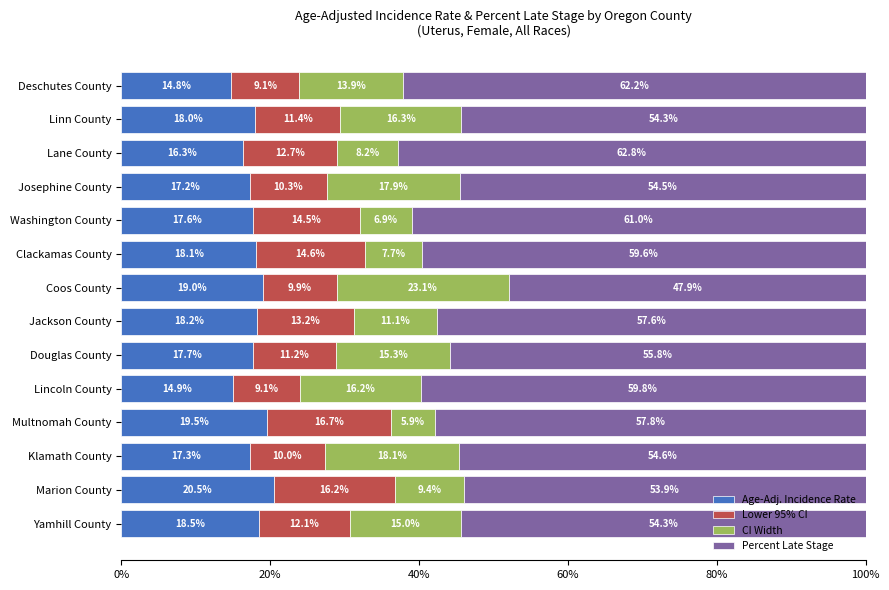

What is the total value across all series at Douglas County?

100.0